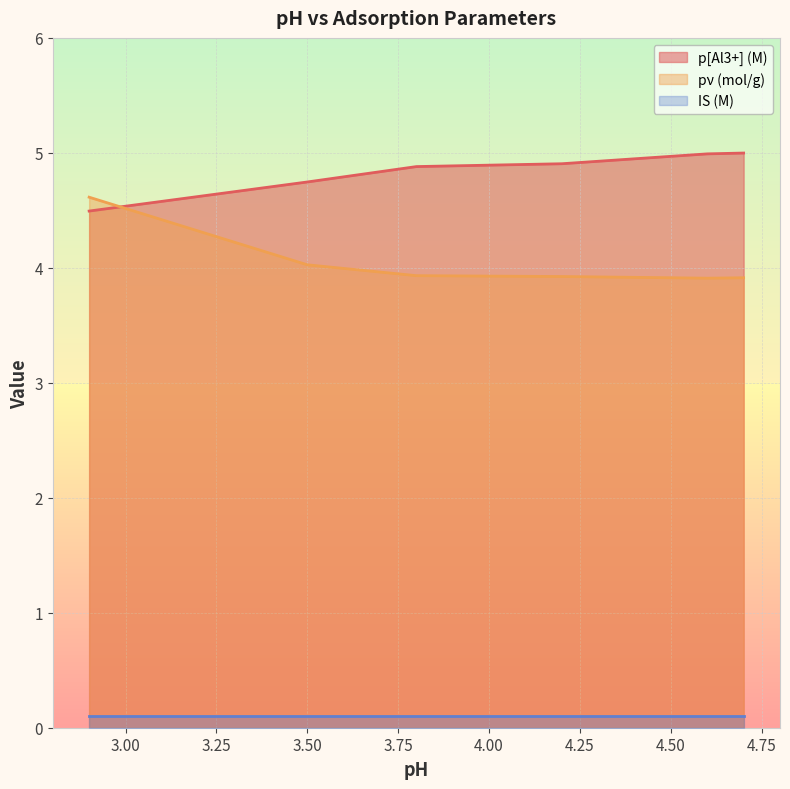

What is the difference between the second highest and minimum values in the p[Al3+] (M) series?

0.5